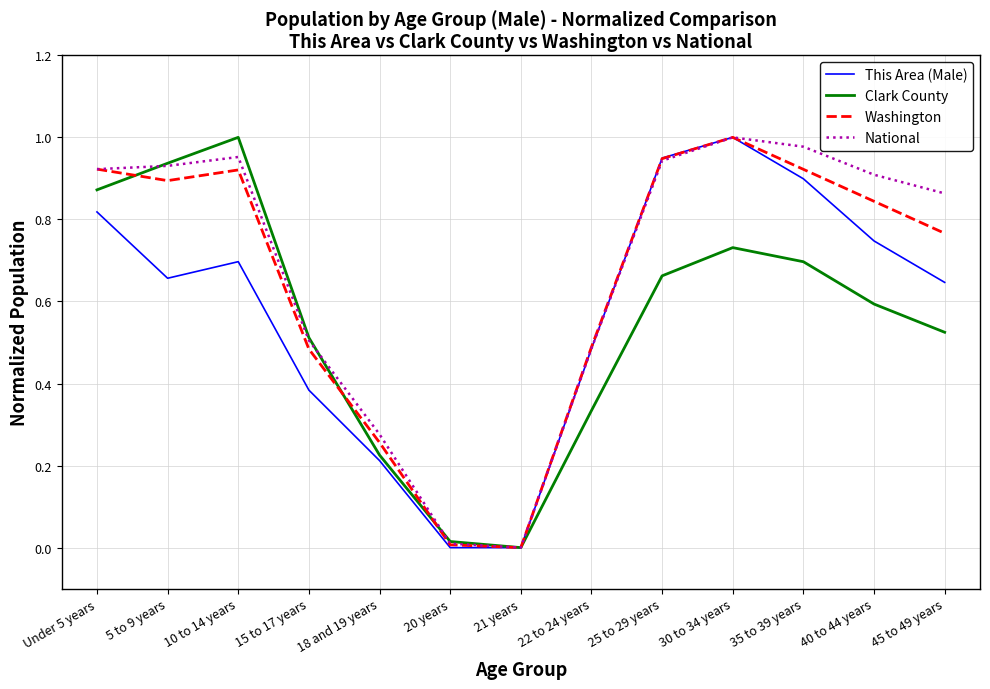

What are all the series names shown in the legend?

This Area (Male), Clark County, Washington, National